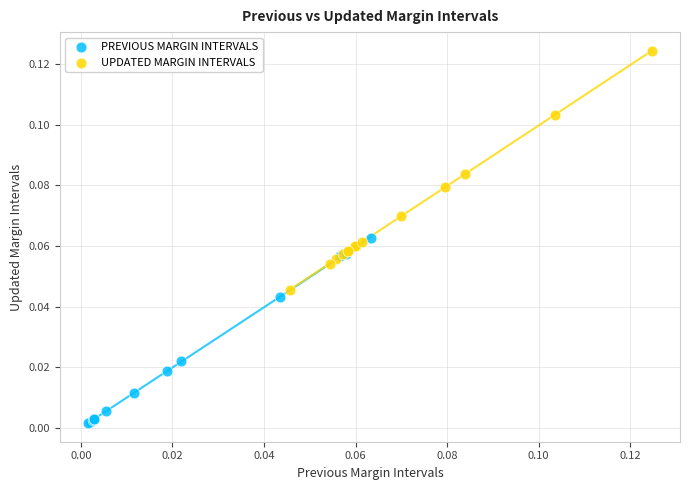

Which series has the widest spread of Y values?

UPDATED MARGIN INTERVALS